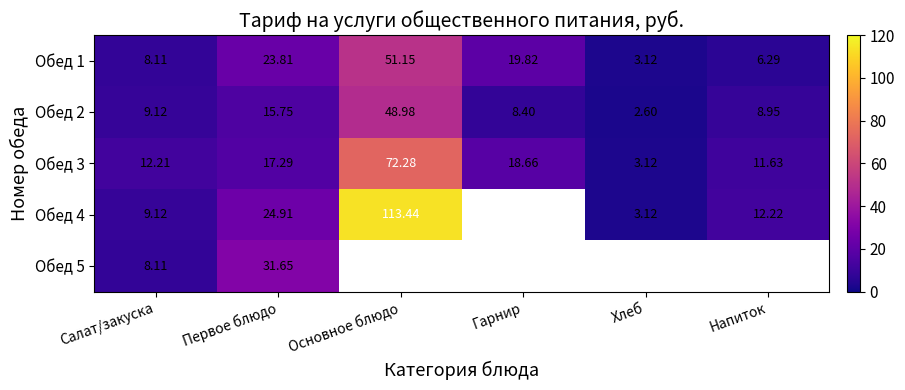

At which label is Обед 1 closest to 27?

Первое блюдо